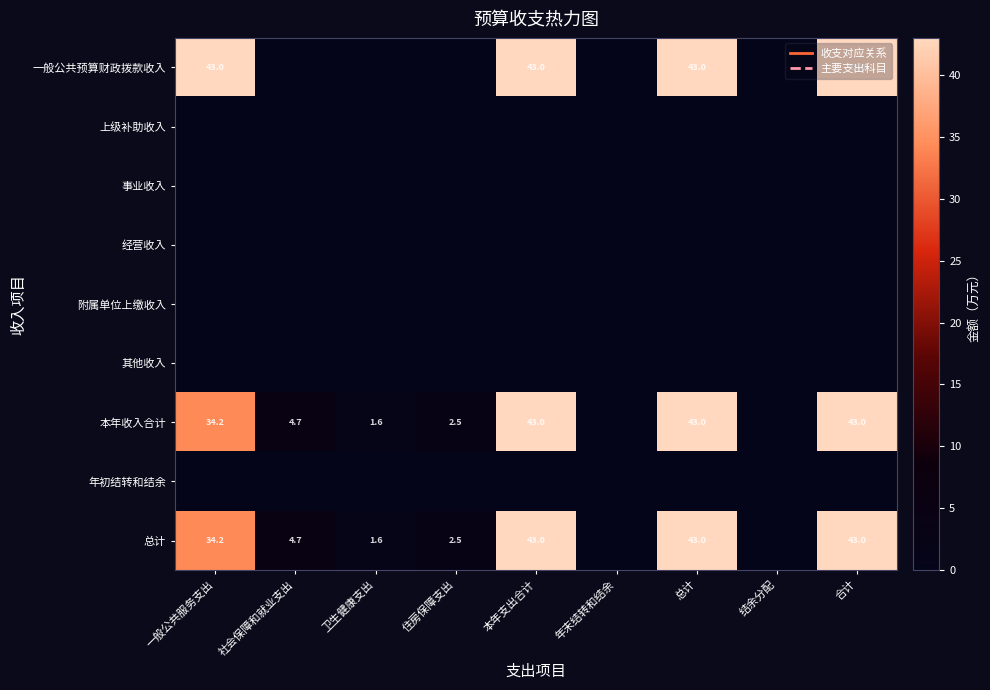

The 一般公共预算财政拨款收入 series shows 43.0 at 一般公共服务支出. True or false?

True